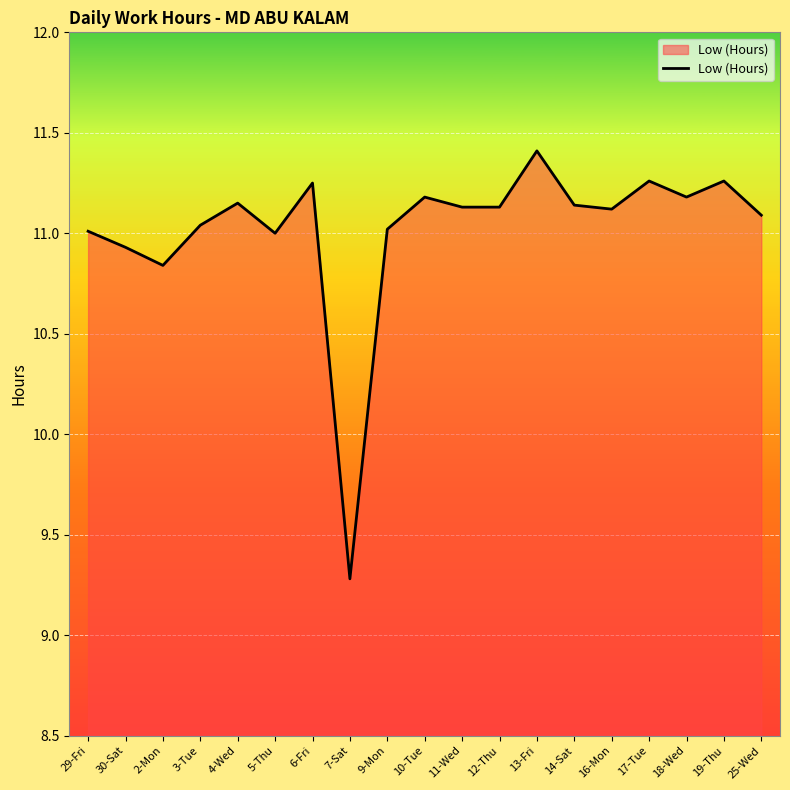

The value at 13-Fri is 19.5. True or false?

False